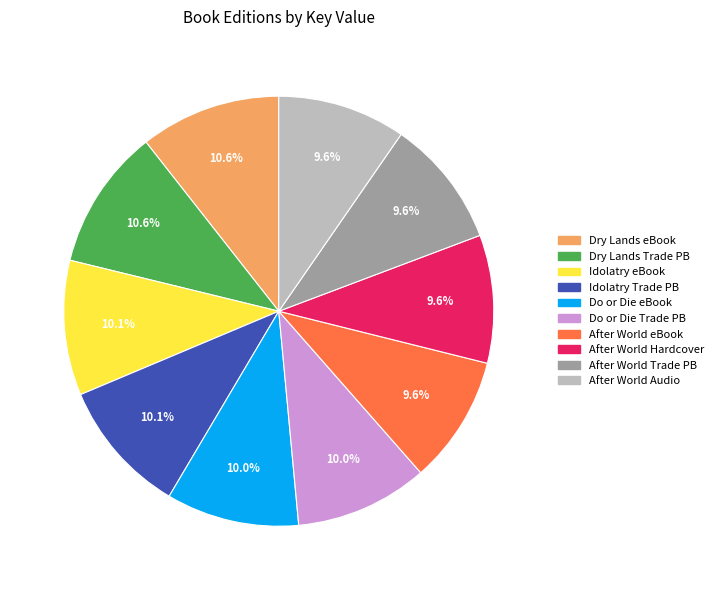

How many slices are in this pie chart?

10